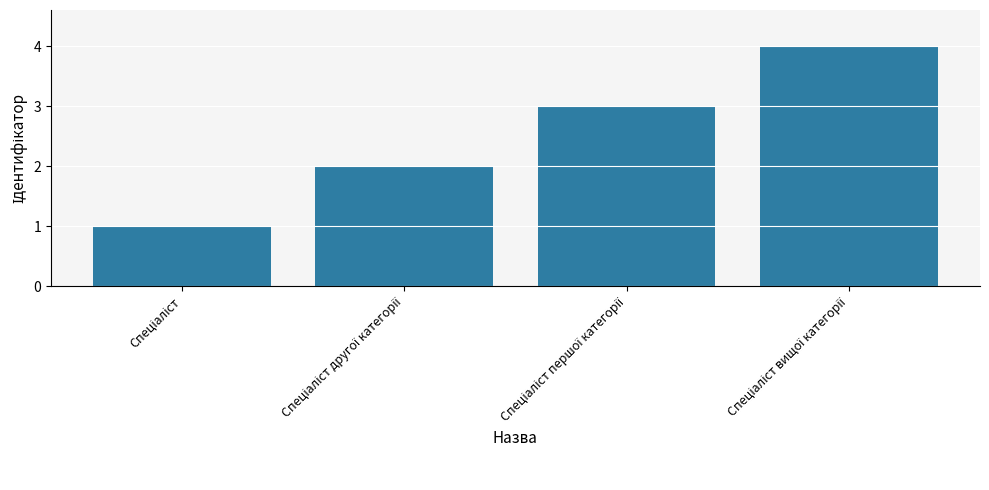

What is the sum of all values?

10